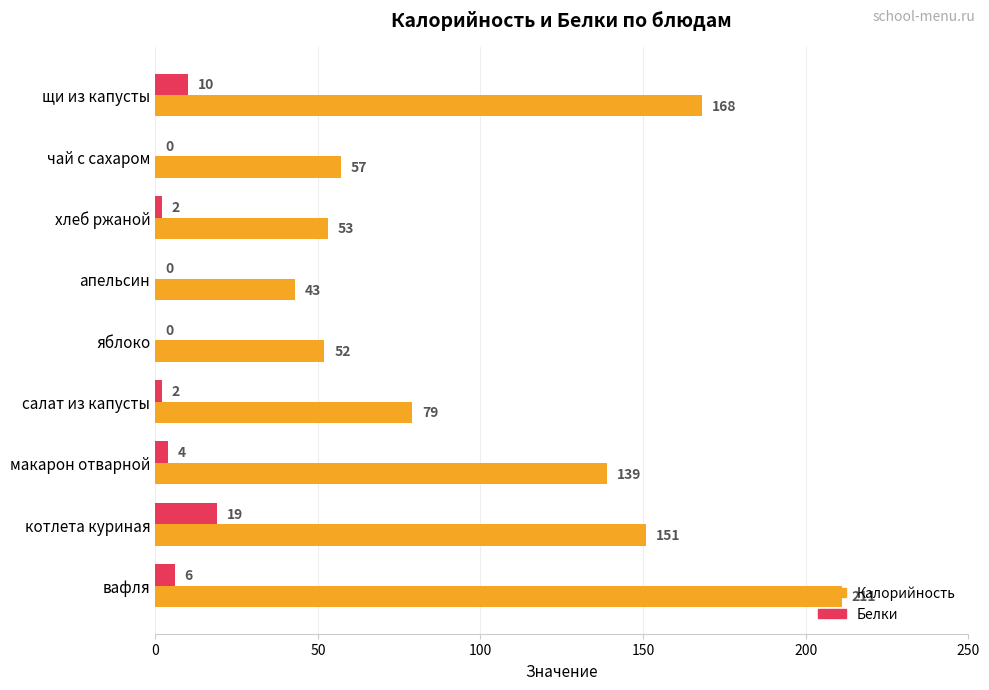

At which category does the chart reach its peak across all series?

вафля